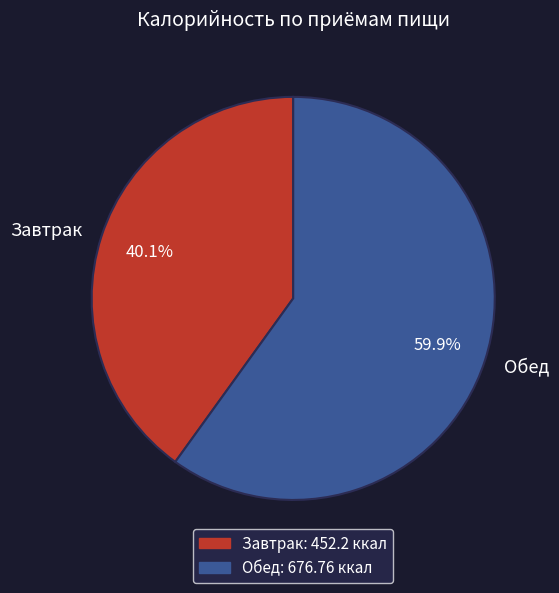

Which has a higher value, Завтрак or Обед?

Обед